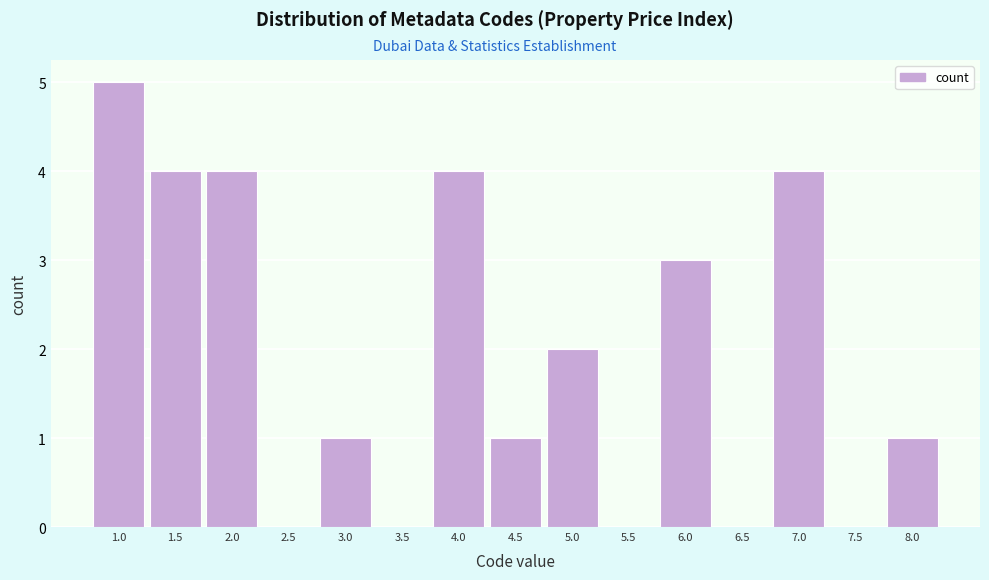

Reading left to right, transcribe all the data shown in this chart.

1.0=5	1.5=4	2.0=4	2.5=0	3.0=1	3.5=0	4.0=4	4.5=1	5.0=2	5.5=0	6.0=3	6.5=0	7.0=4	7.5=0	8.0=1